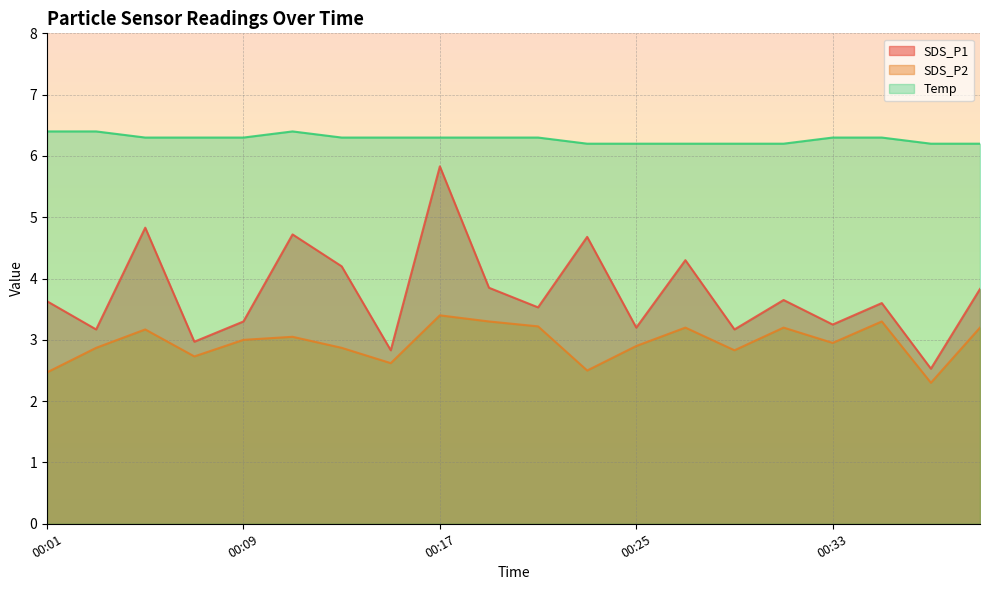

How many values in the SDS_P2 series exceed 3?

9